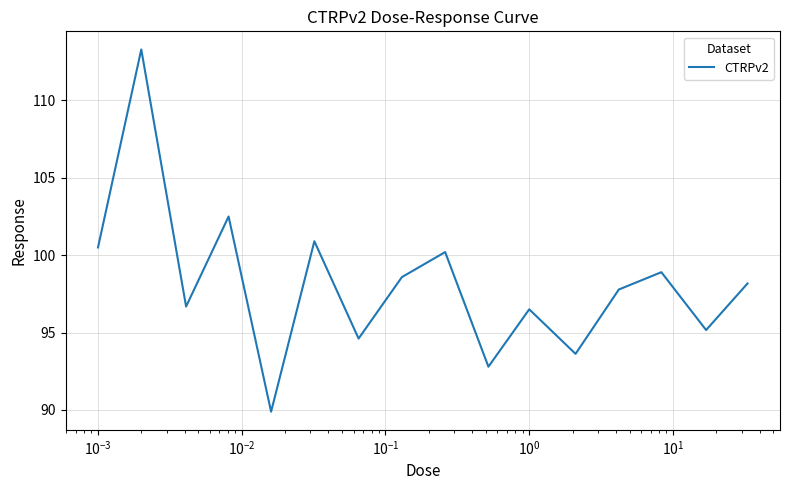

What is the average value?

98.1